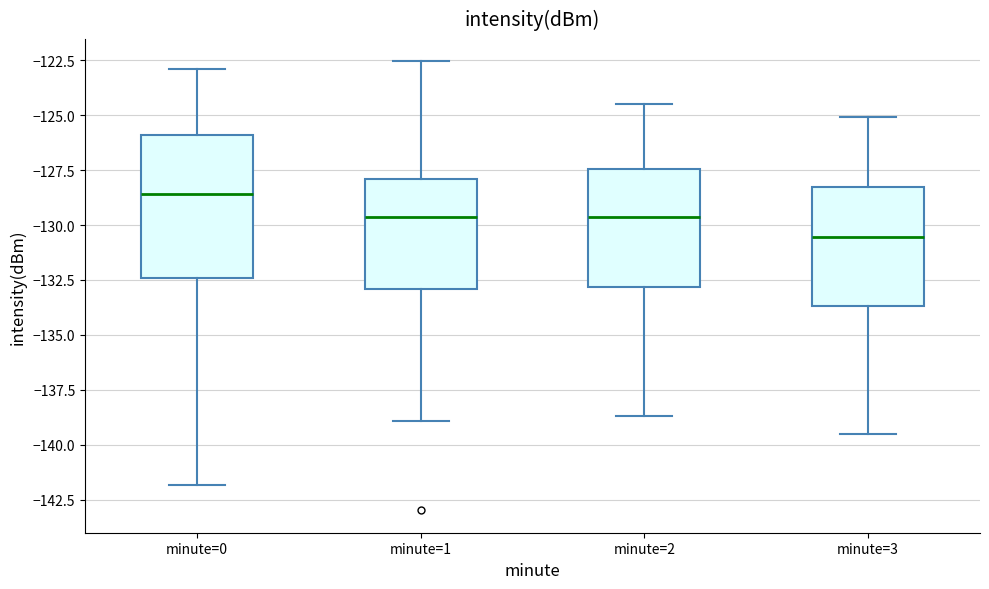

Reading left to right, read every box against the y-axis: the position of its median line, the range the box covers, and the ends of its whiskers. The values are not printed on the chart, so give them approximately, as read against the axis.

minute=0: median -128.5, box -132.5 to -126.0, whiskers -142.0 to -123.0
minute=1: median -129.5, box -133.0 to -128.0, whiskers -139.0 to -122.5
minute=2: median -129.5, box -133.0 to -127.5, whiskers -138.5 to -124.5
minute=3: median -130.5, box -133.5 to -128.5, whiskers -139.5 to -125.0